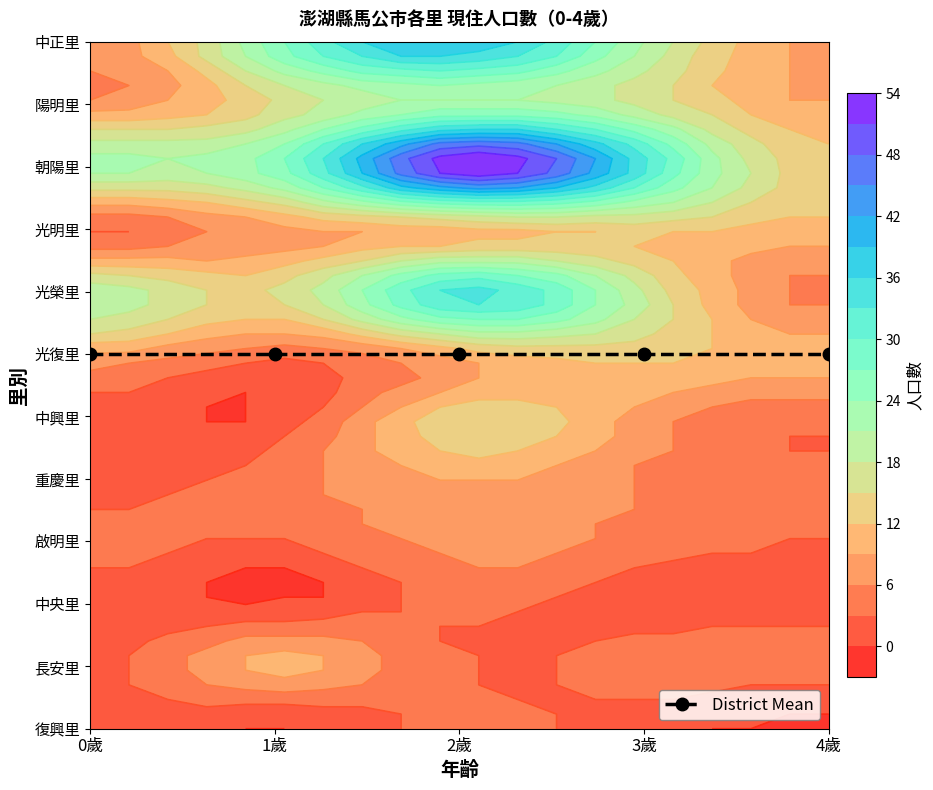

Which label corresponds to the largest value in the chart?

2歲